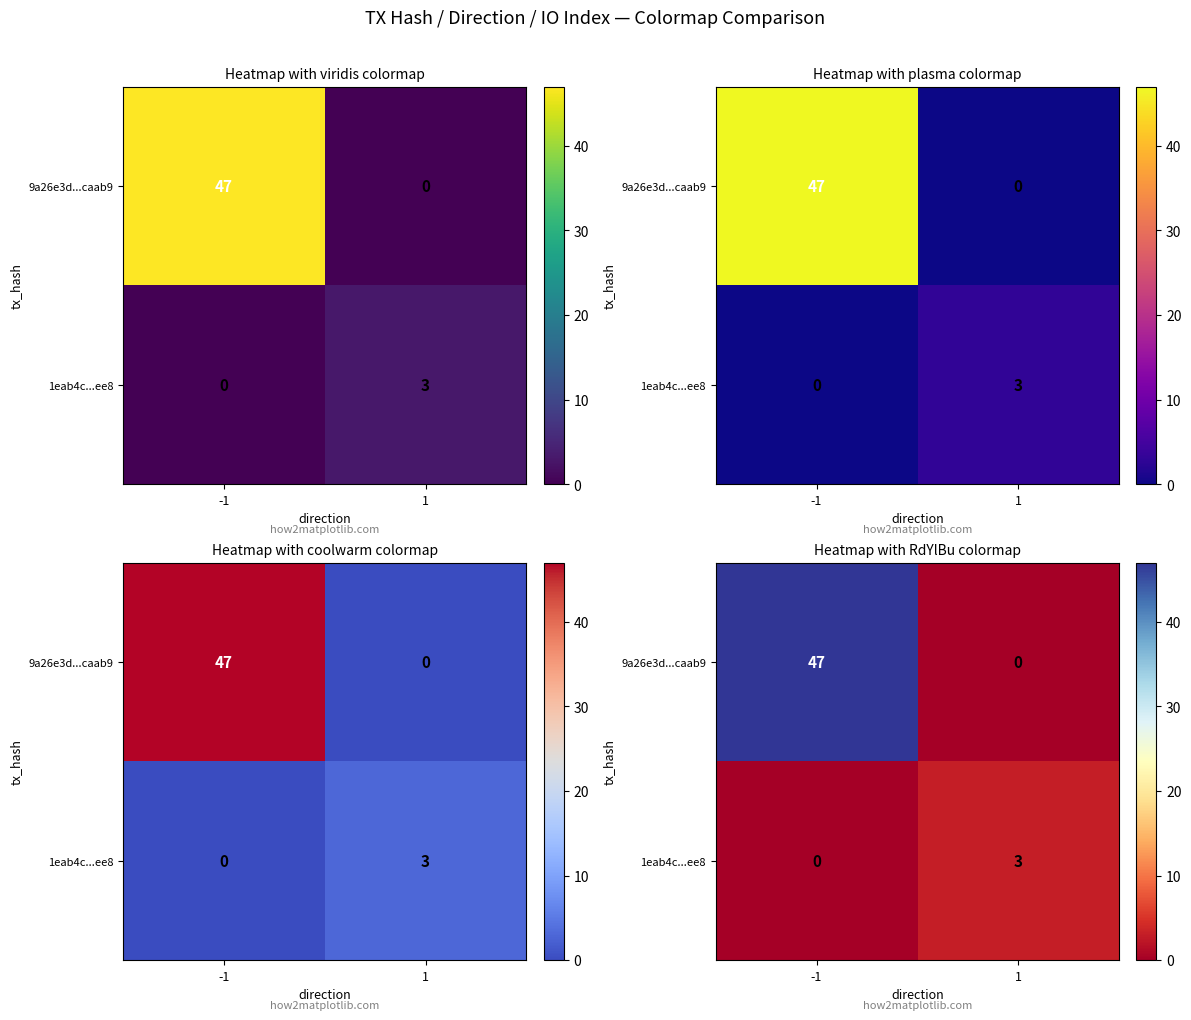

Is the value of 1eab4c...ee8 at 1 greater than the value of 9a26e3d...caab9 at 1?

Yes